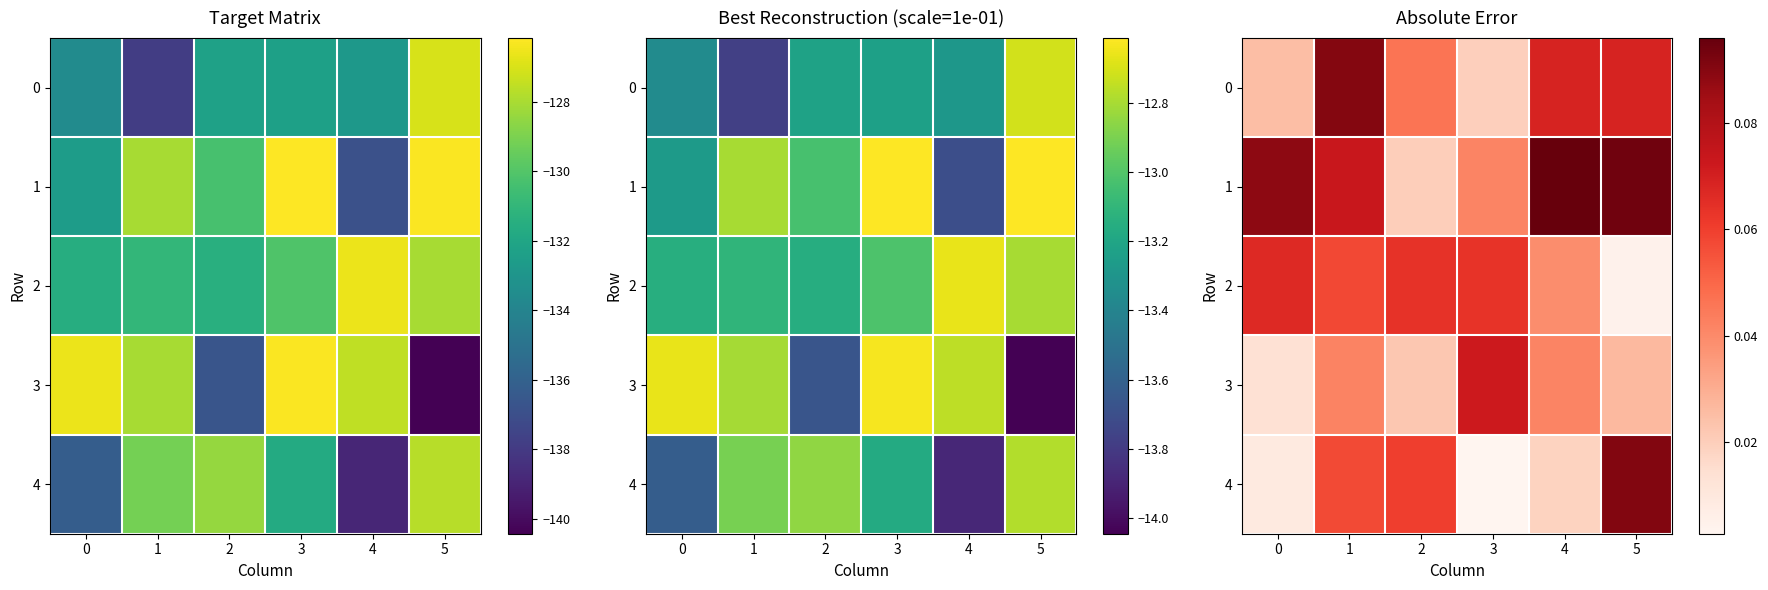

What is the difference between the highest and lowest values at 0?

0.1